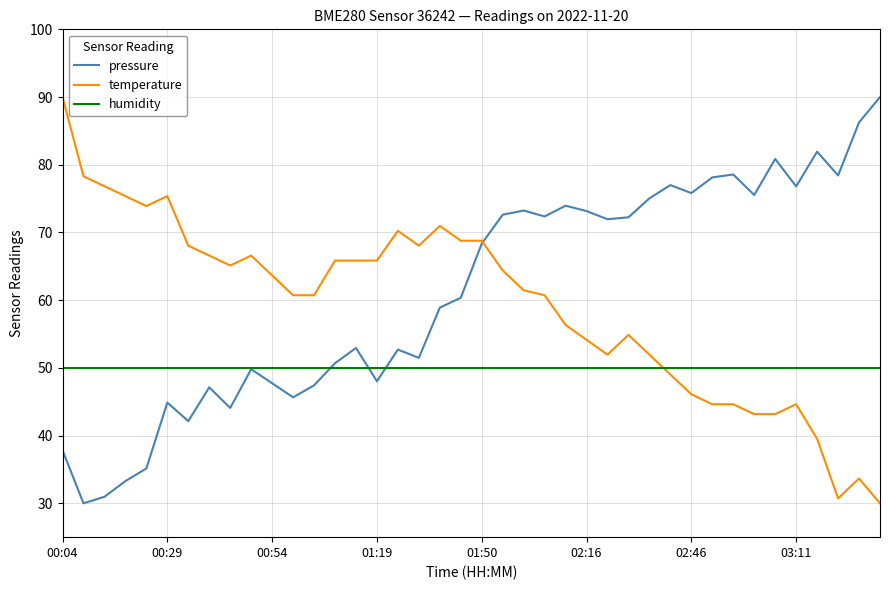

What is the maximum value shown in the chart?

90.0